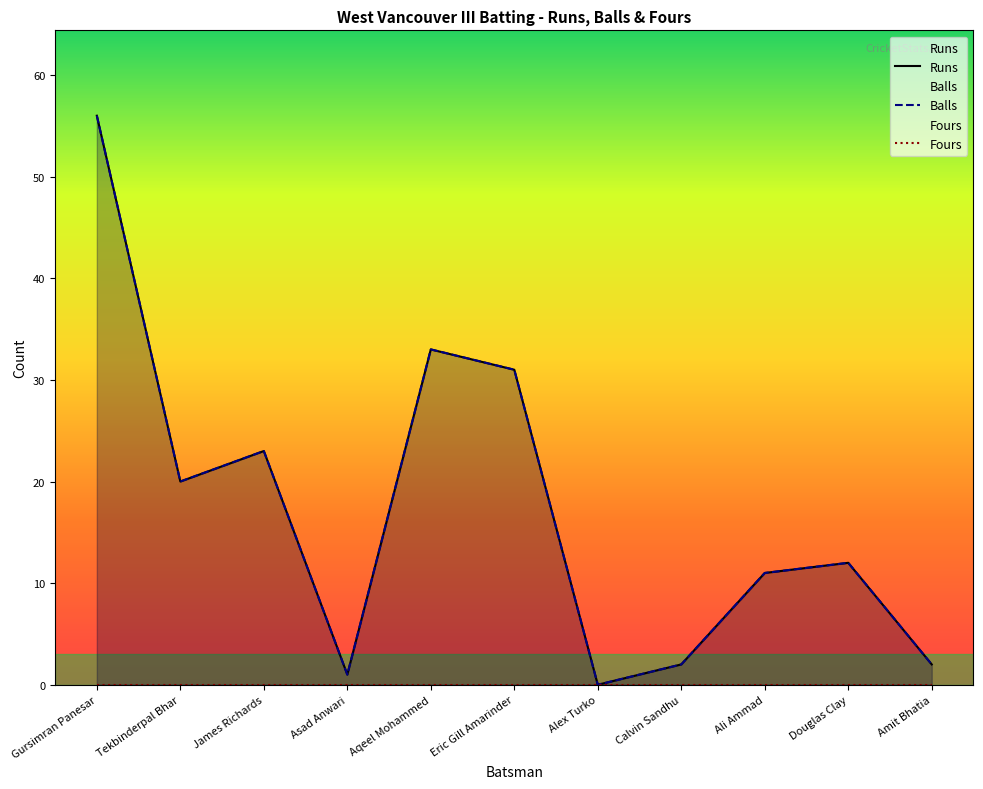

The Runs series shows 7 at Aqeel Mohammed. True or false?

False